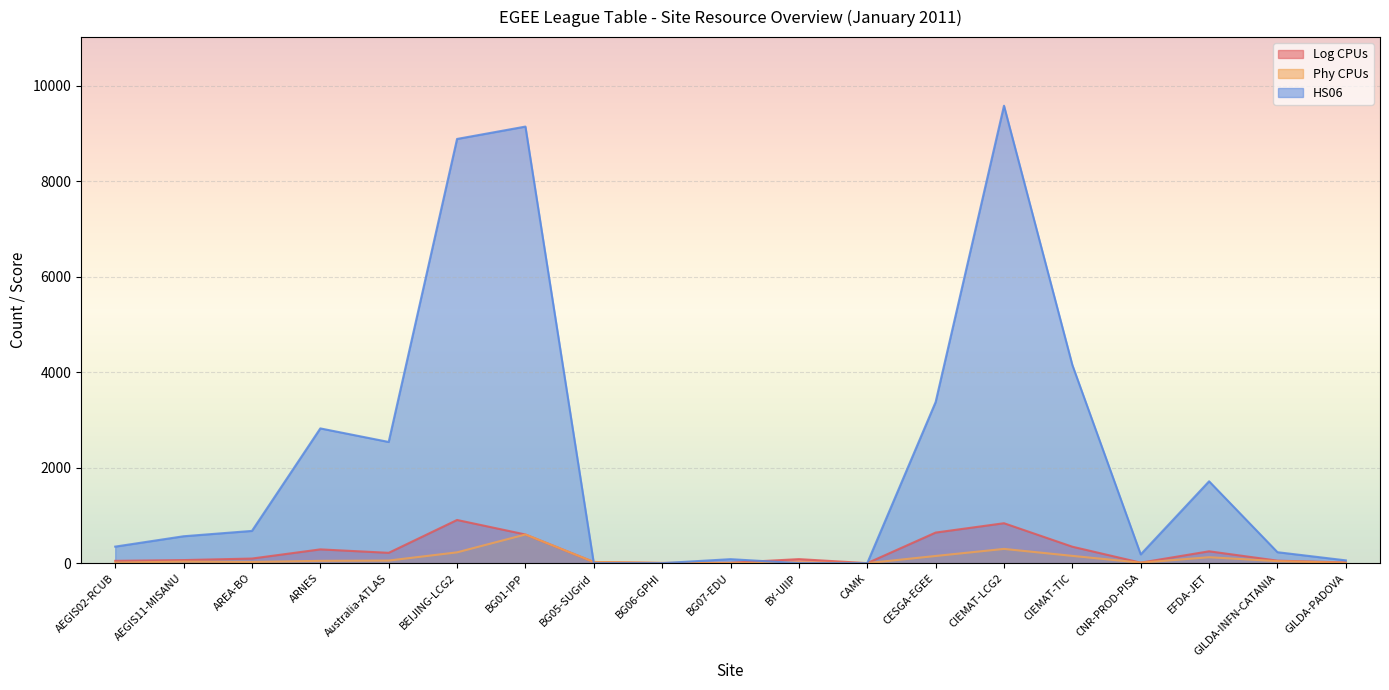

What is the label of the 5th point from the left?

Australia-ATLAS